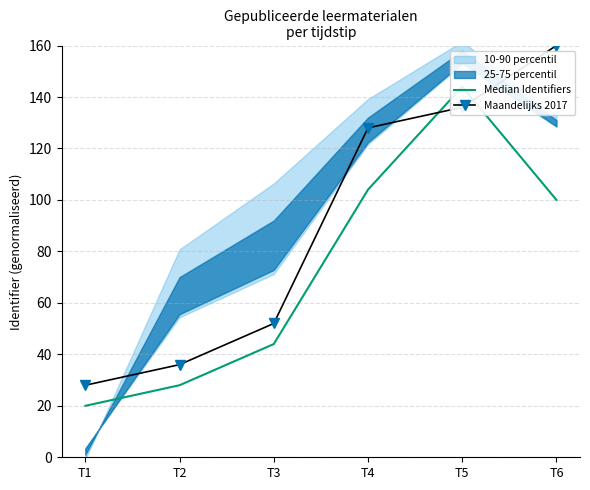

Which category has the lowest value in the Maandelijks 2017 series?

T1